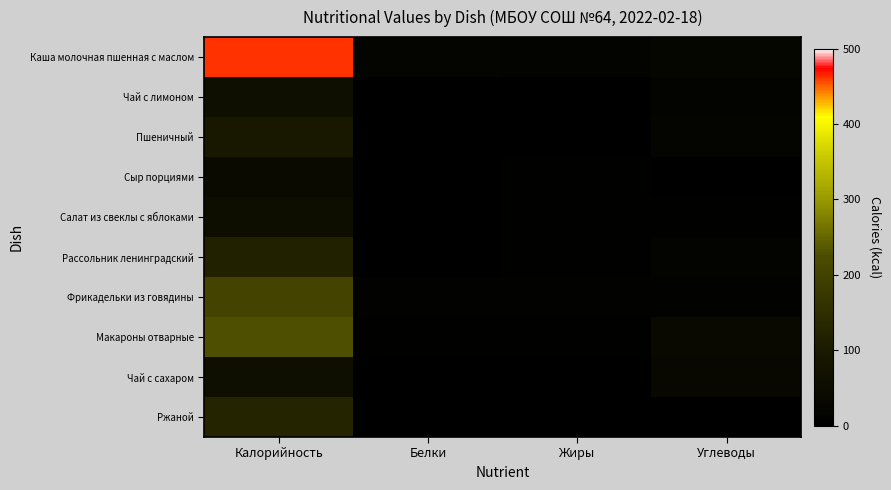

What is the spread (max minus min) of values at Углеводы?

36